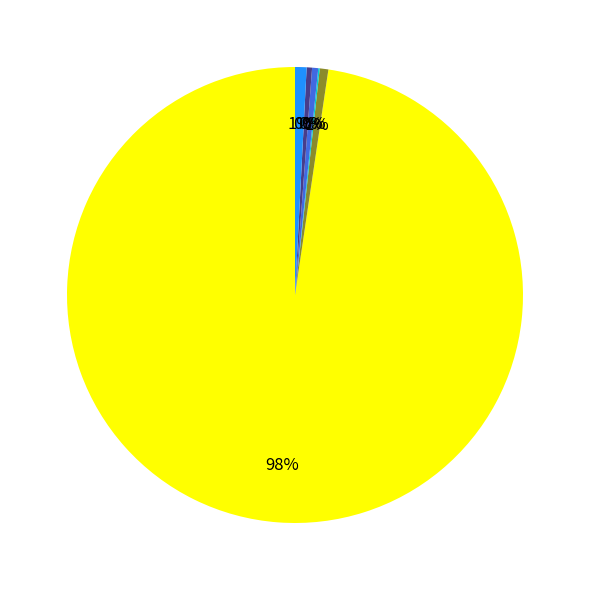

Is there any slice that represents more than half of the pie?

Yes